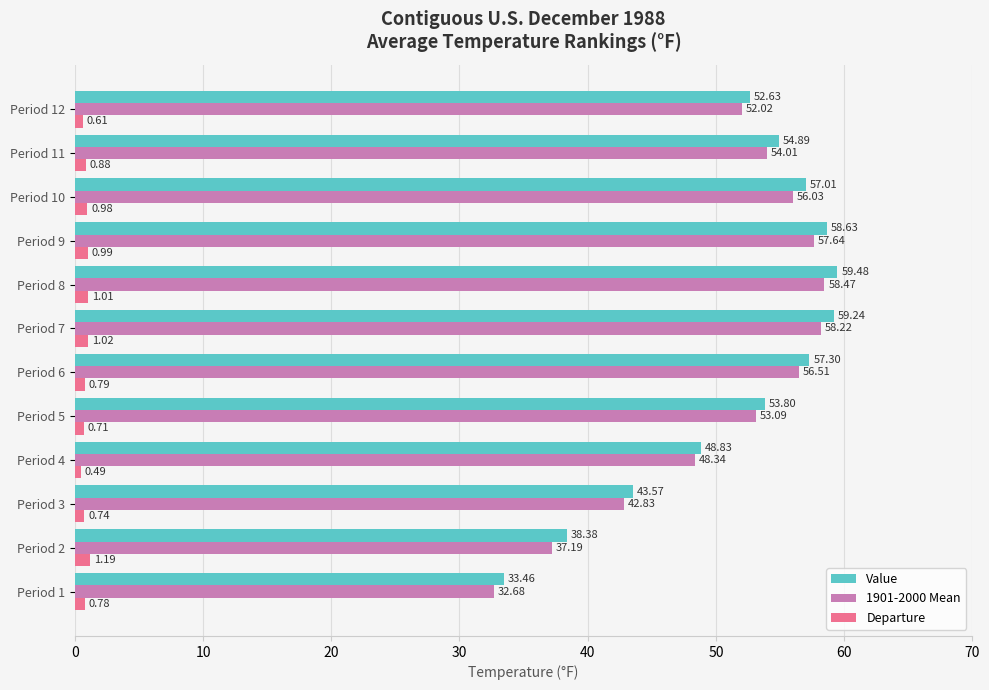

What is the average value of the 1901-2000 Mean series?

50.6